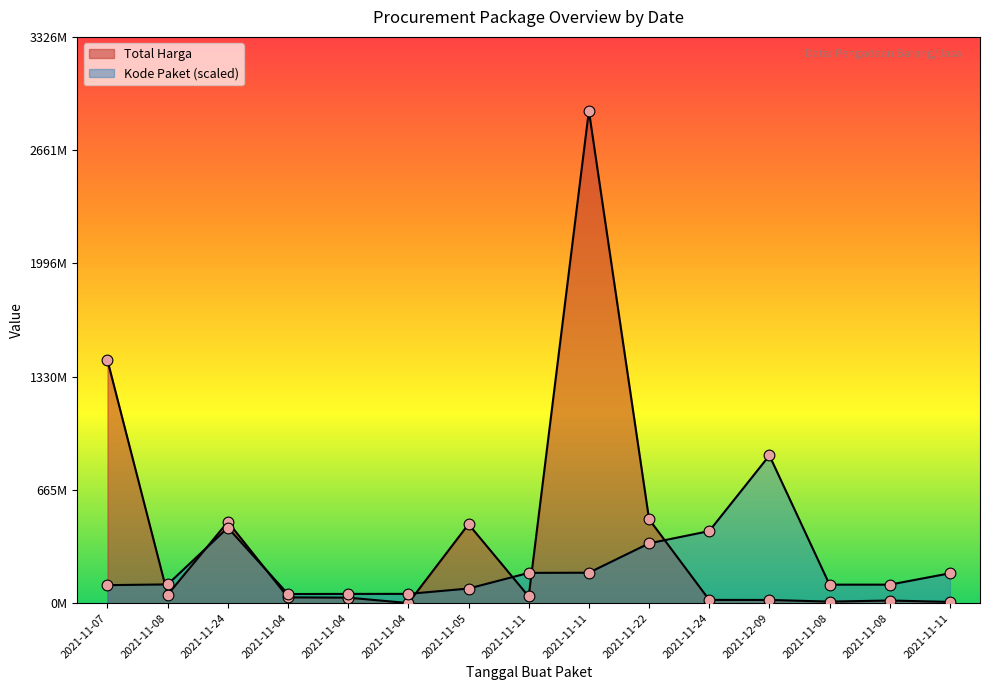

Which series reaches the minimum Y coordinate?

Total Harga